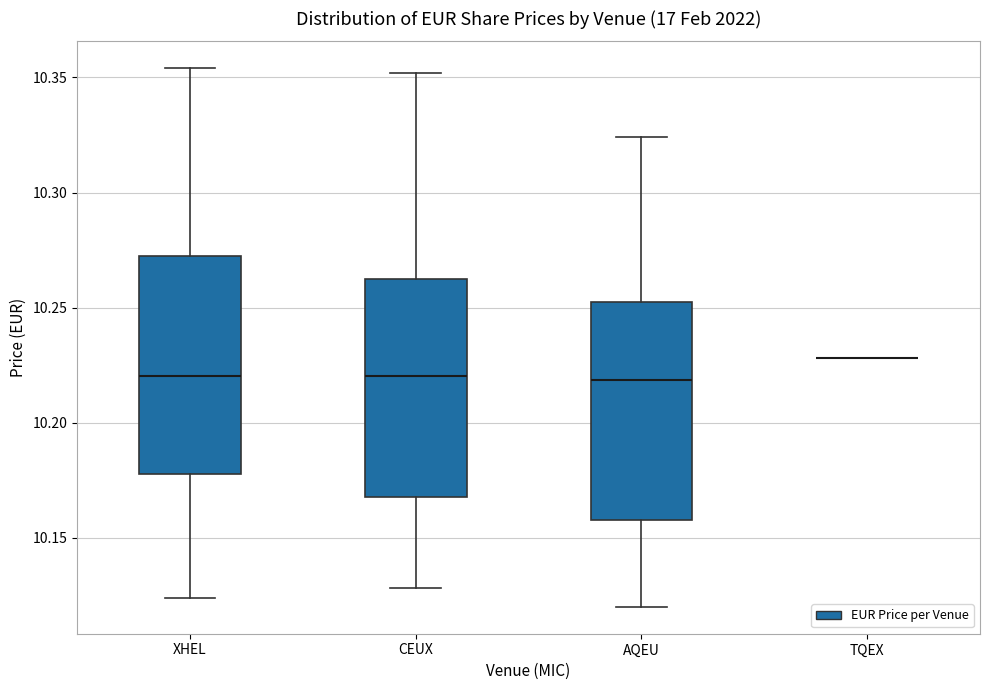

Reading left to right, read every box against the y-axis: the position of its median line, the range the box covers, and the ends of its whiskers. The values are not printed on the chart, so give them approximately, as read against the axis.

XHEL: median 10.220, box 10.180 to 10.275, whiskers 10.125 to 10.355
CEUX: median 10.220, box 10.170 to 10.265, whiskers 10.130 to 10.350
AQEU: median 10.220, box 10.160 to 10.255, whiskers 10.120 to 10.325
TQEX: box collapsed to a line at 10.230, whiskers 10.230 to 10.230